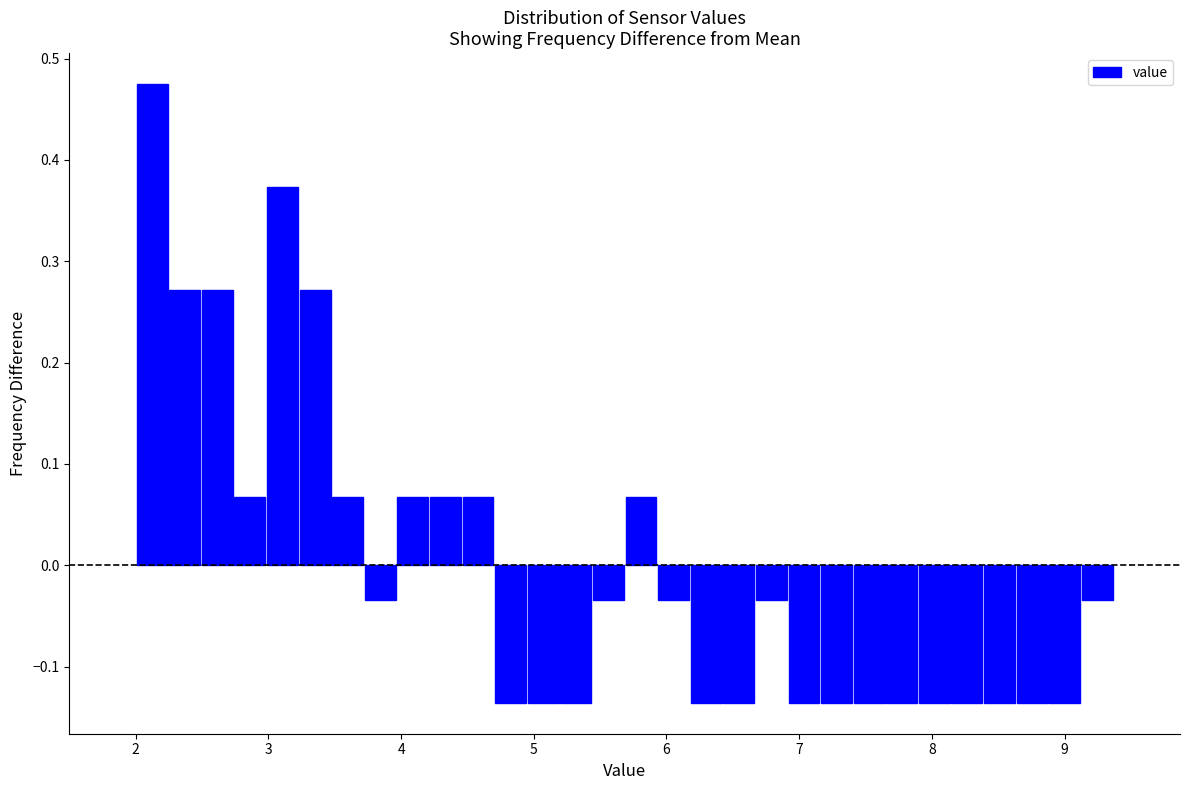

Read against the x-axis, roughly where is the centre of the tallest bar?

2.1